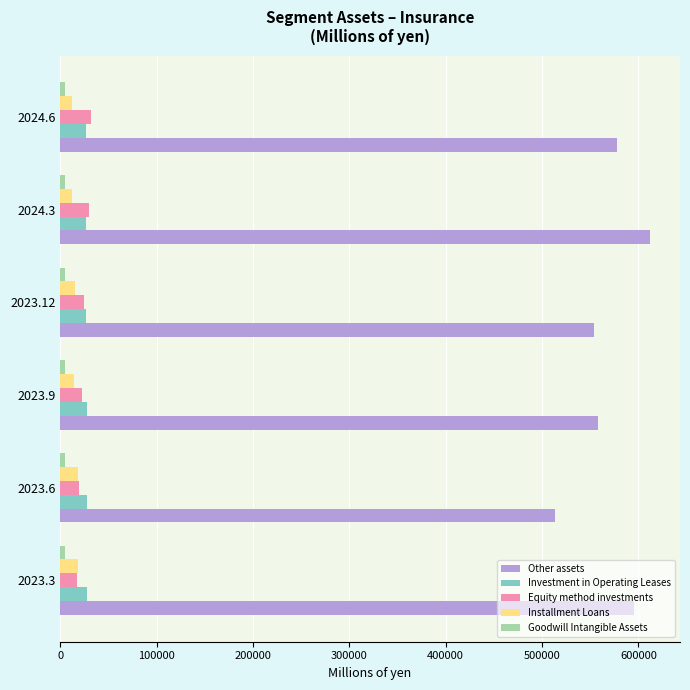

What is the difference between the maximum and minimum values in the Equity method investments series?

14099